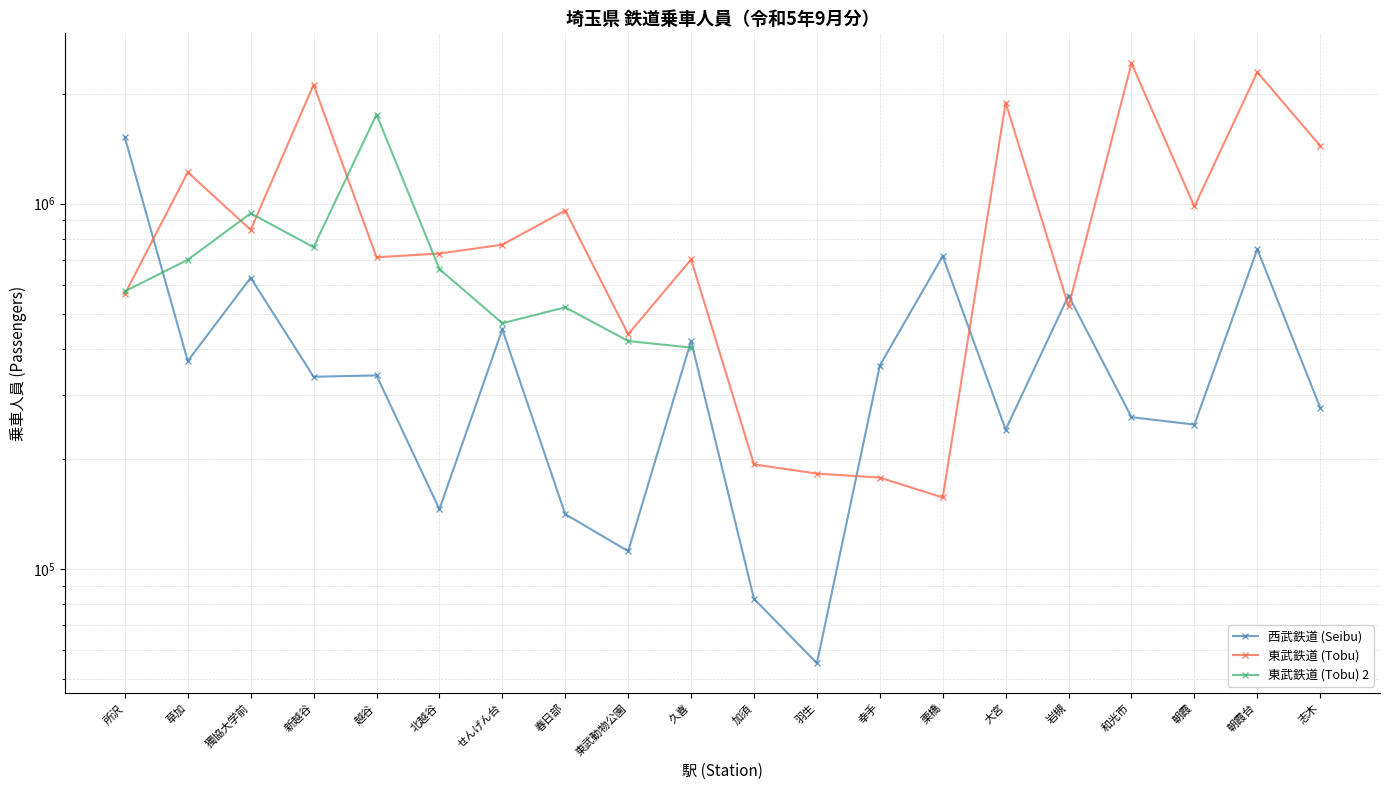

What is the maximum value shown in the chart?

2422502.0